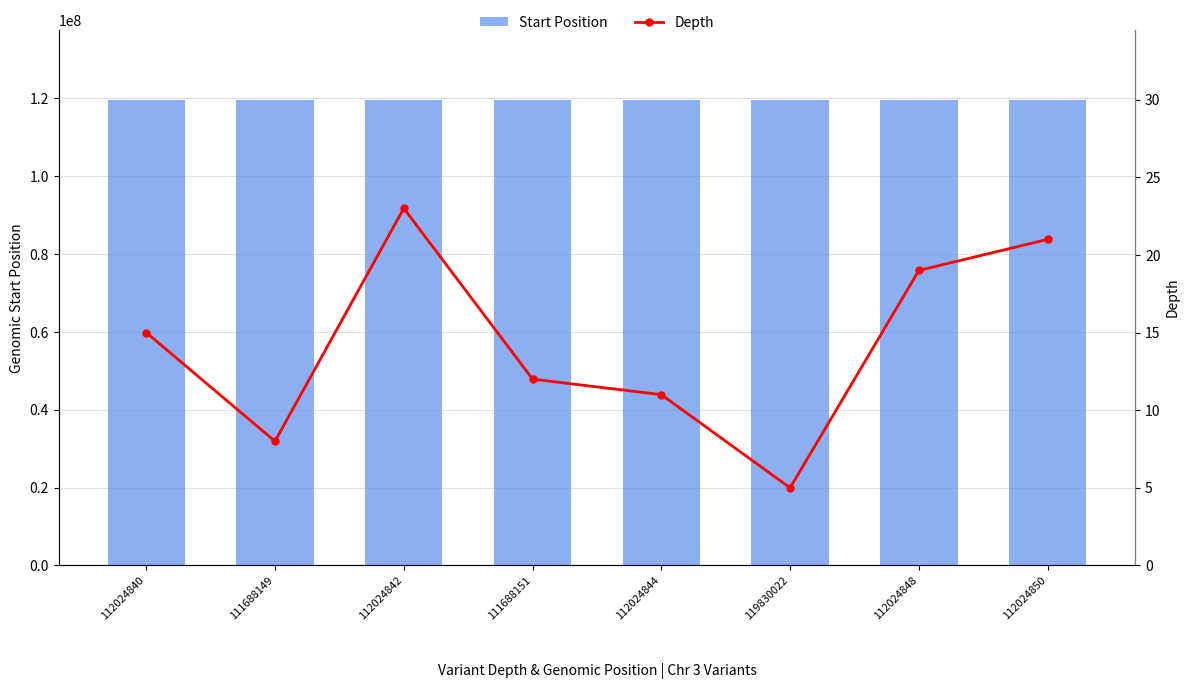

What is the sum of all Depth values?

114